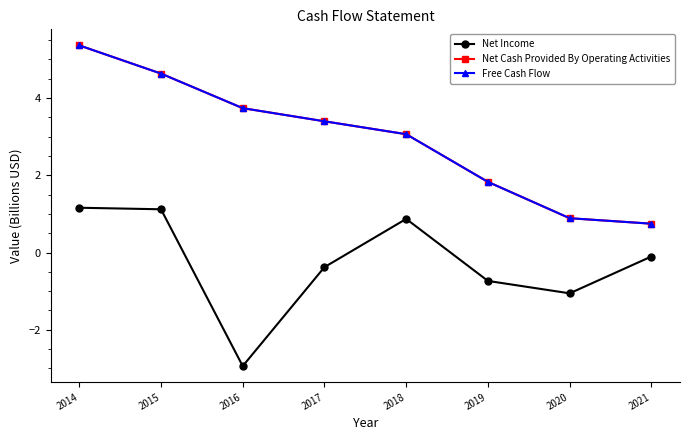

In Net Income, how many points are lower than both neighbors (excluding endpoints)?

2